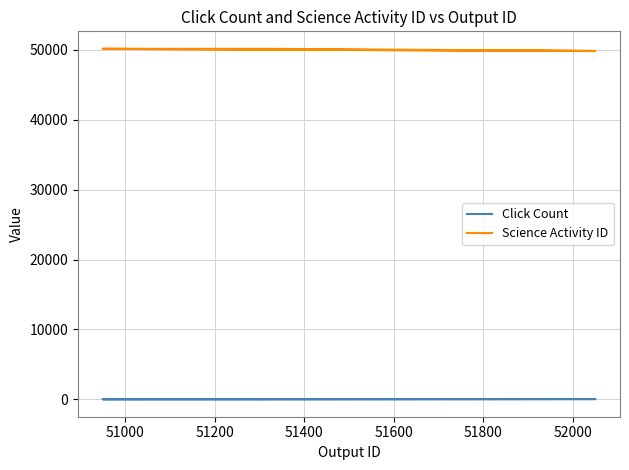

True or false: Science Activity ID and Click Count cross at least once.

False